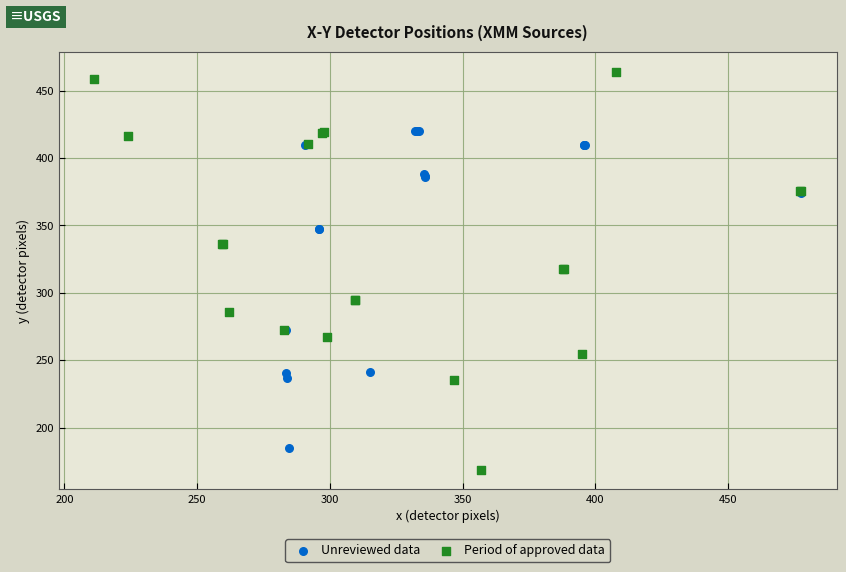

Which series contains the highest Y value?

Period of approved data